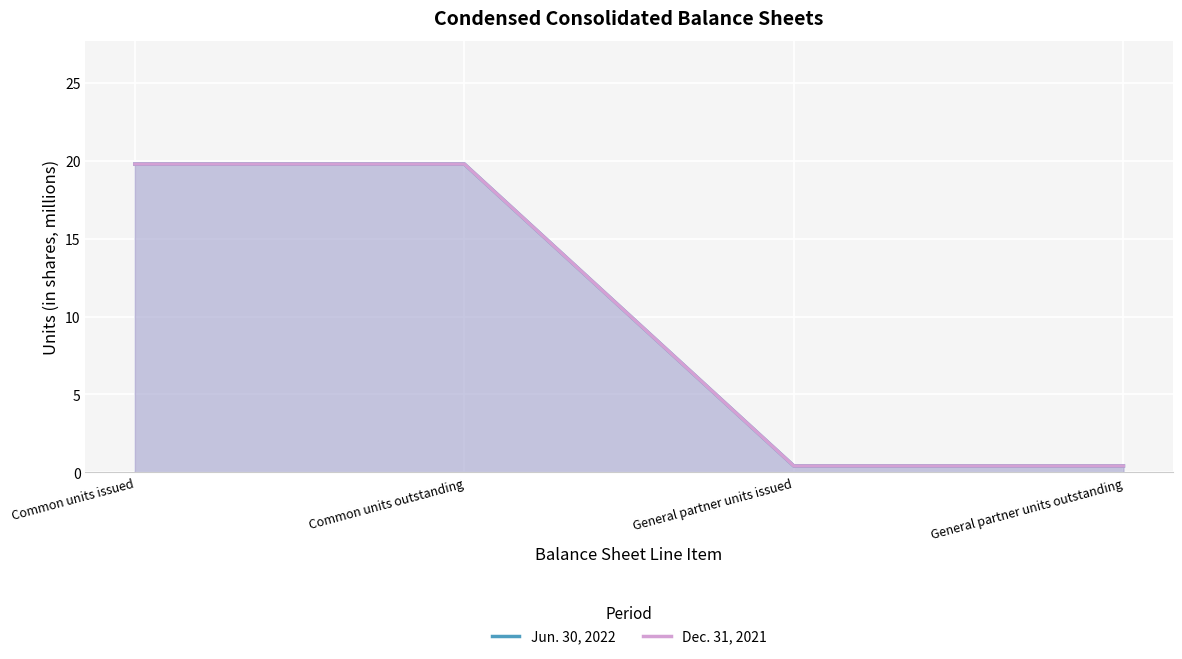

Count the number of categories in the chart.

4